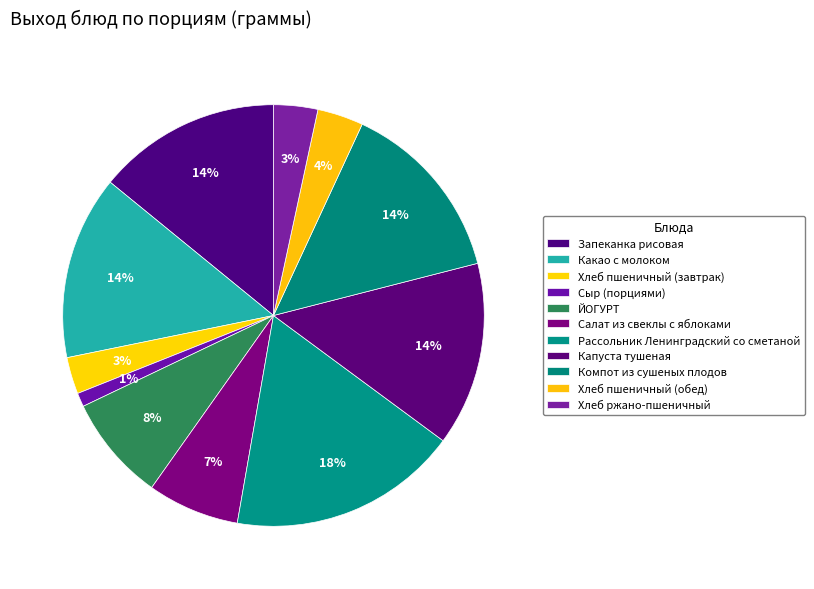

To the nearest percent, what portion does ЙОГУРТ represent?

8%